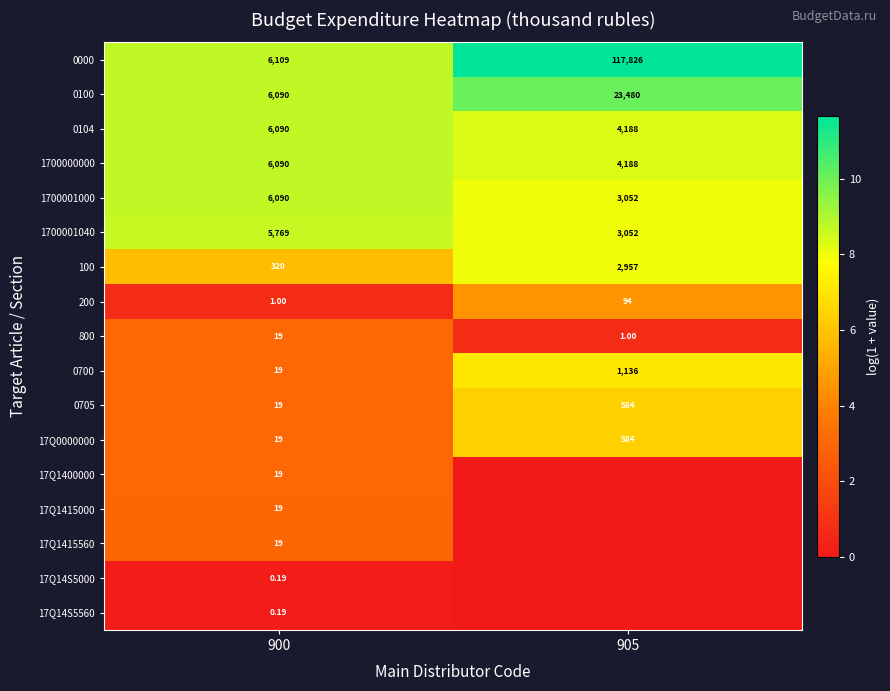

Where does the 200 series first go above 4?

905